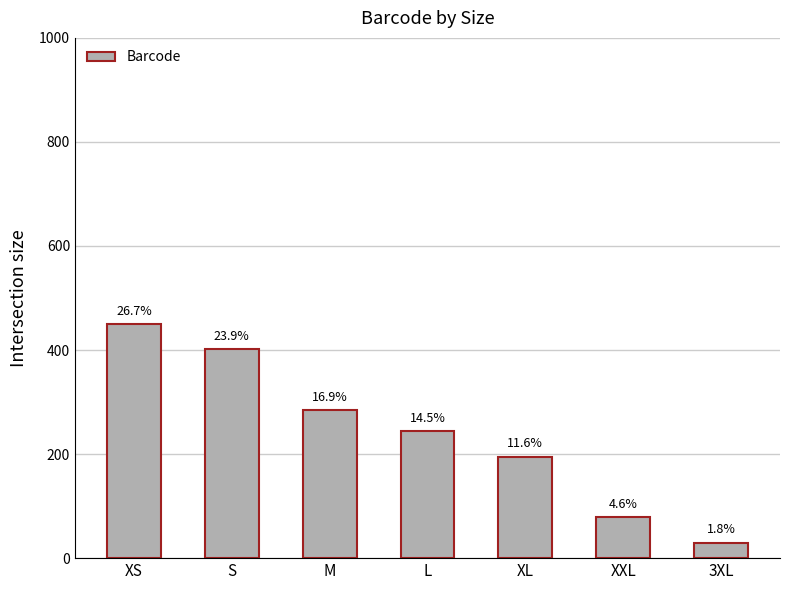

Does the chart contain any negative values?

No